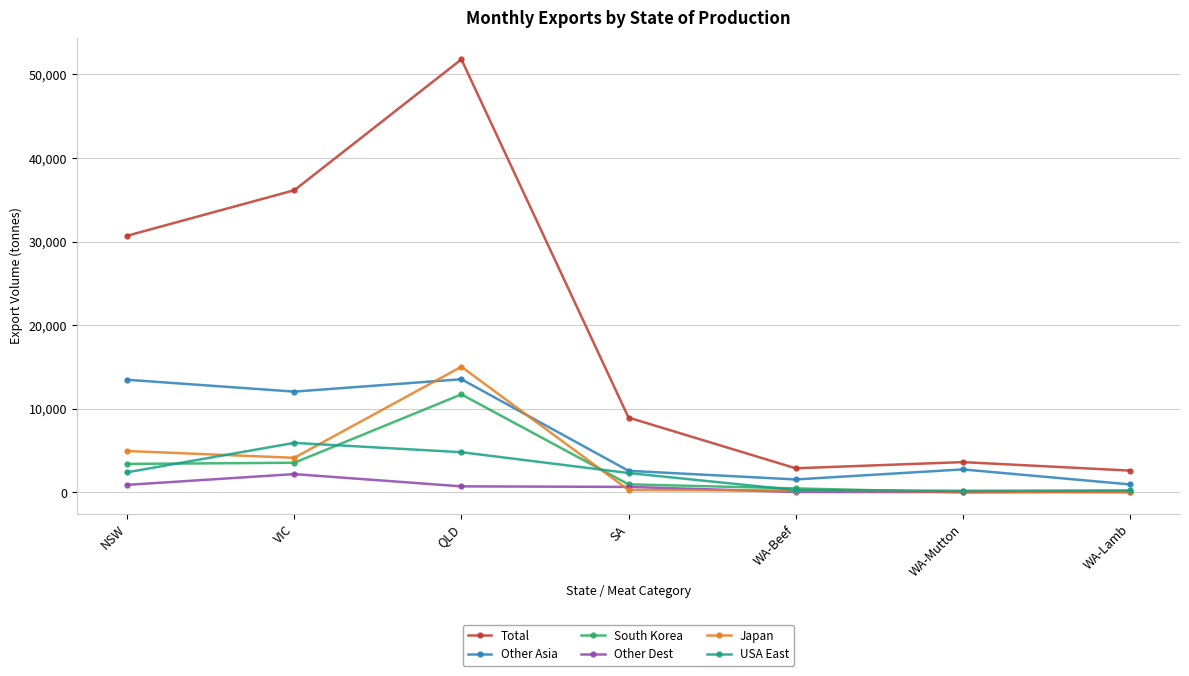

What is the difference between the maximum and minimum values in the Total series?

49200.8